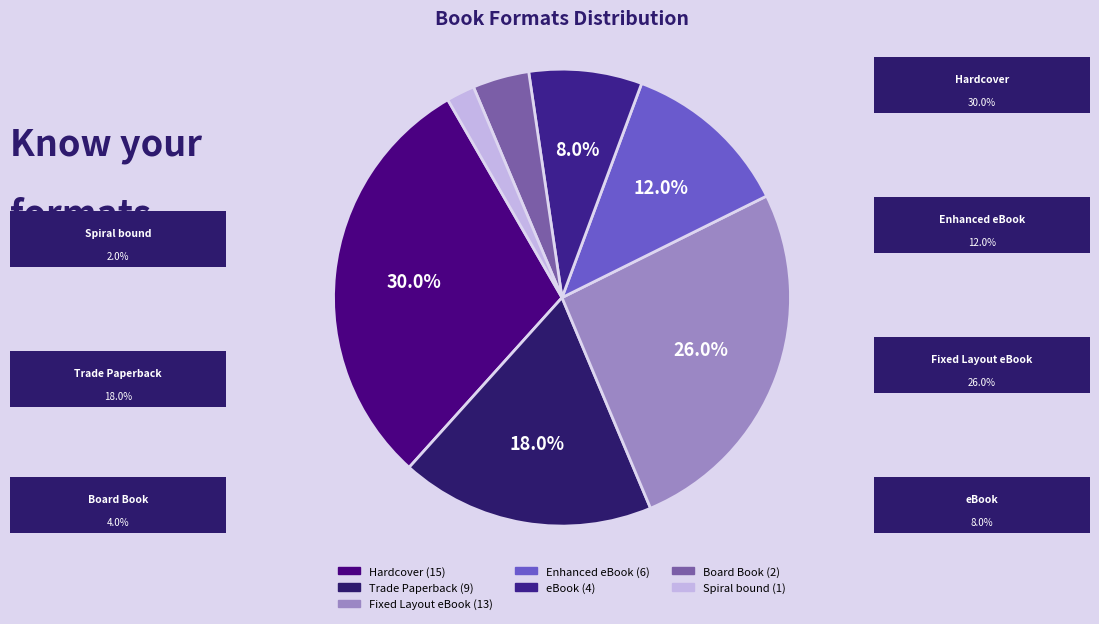

To the nearest percent, what is the combined percentage of Spiral bound and eBook?

10%